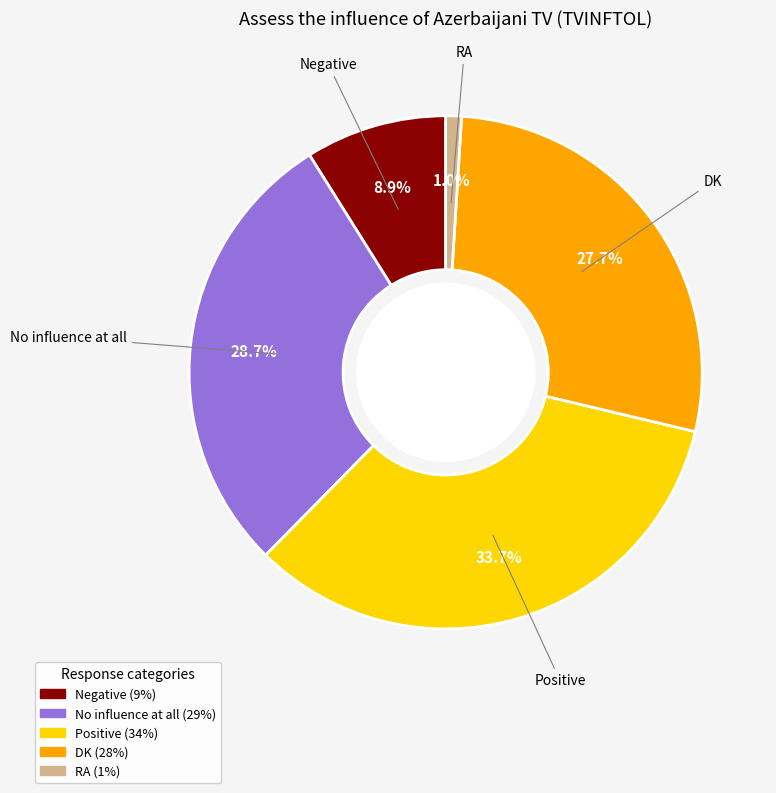

Which slice is the largest?

Positive